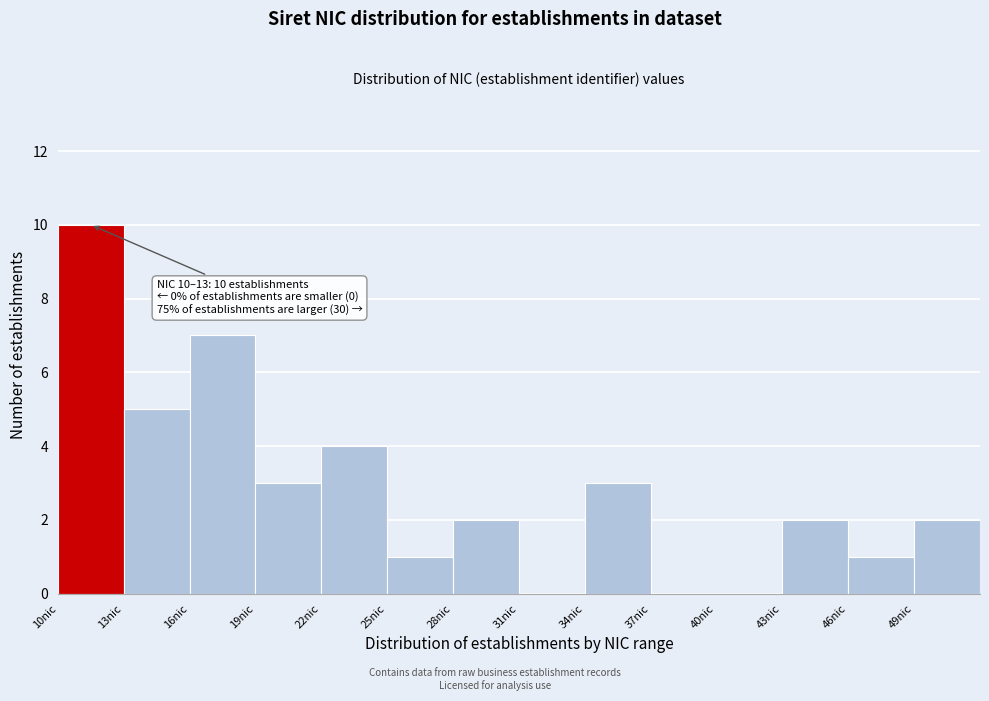

Over which range of the x-axis is the bar tallest?

10 to 13